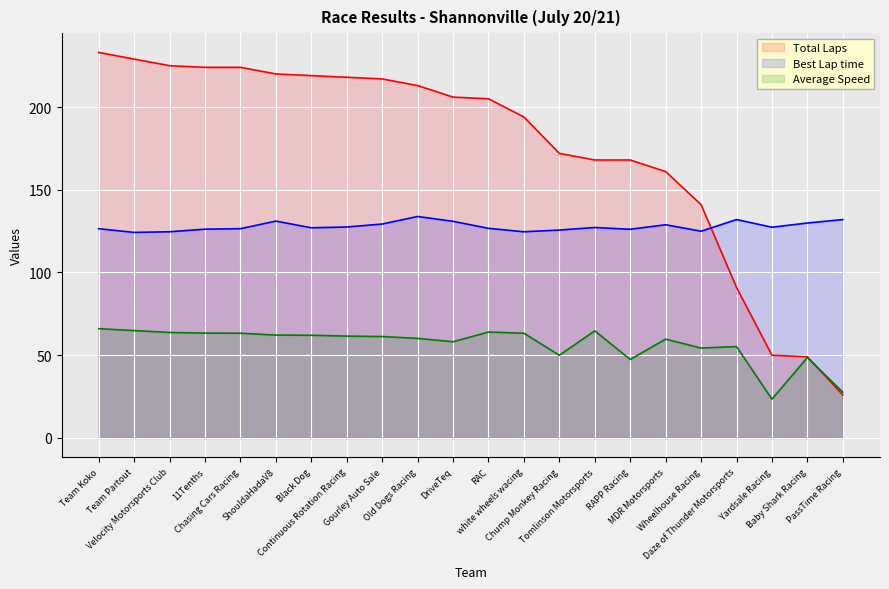

The Best Lap time series shows 215.8 at RAC. True or false?

False